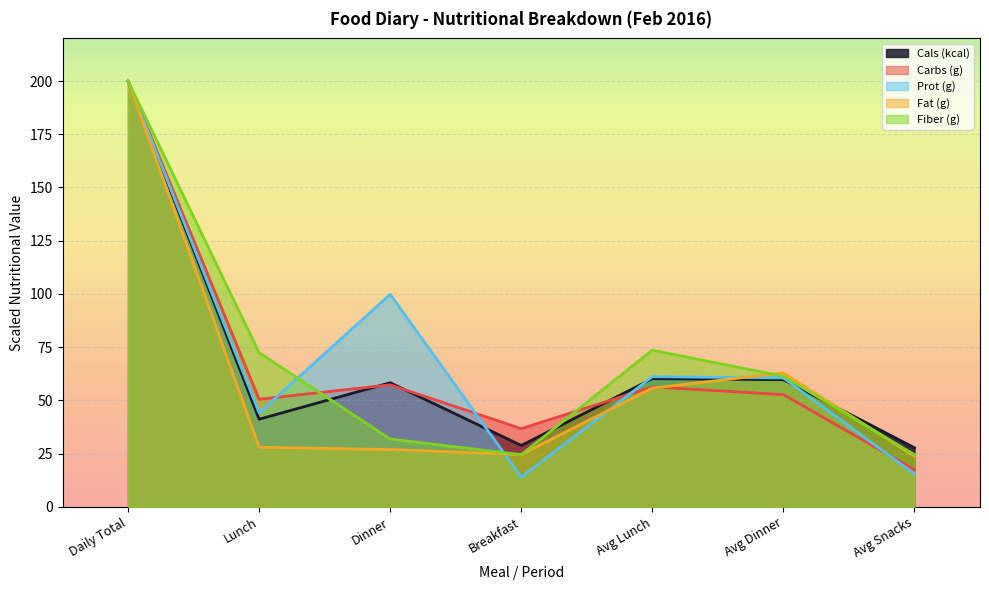

What is the maximum value shown in the chart?

200.0